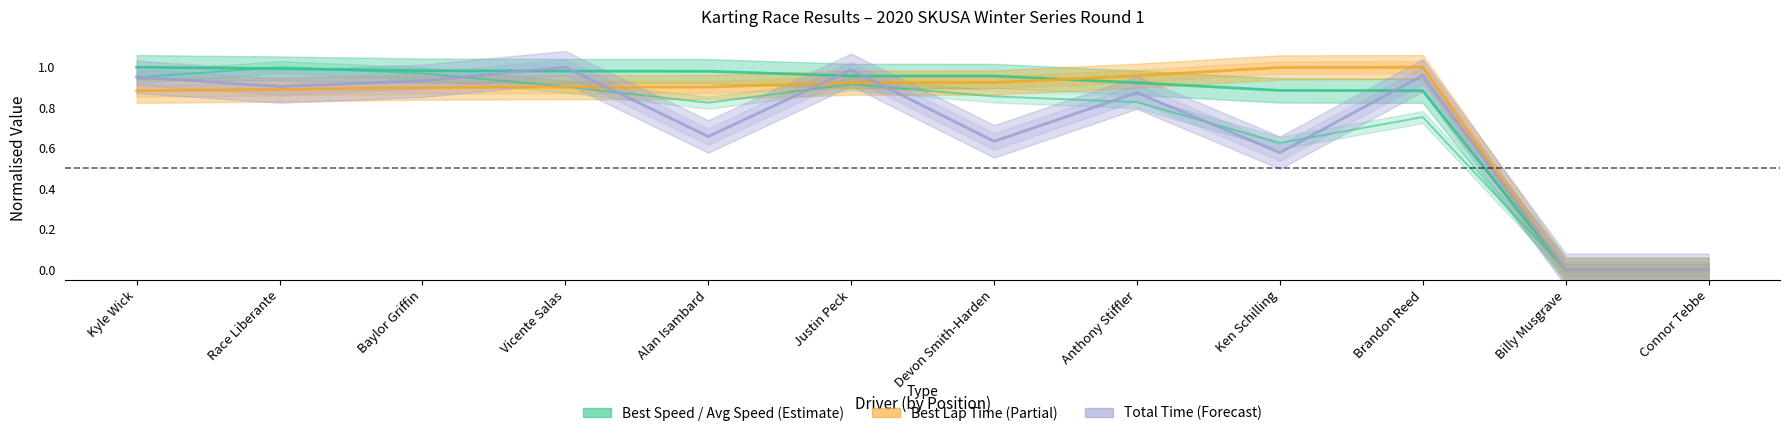

What value does the Total Time series have at Brandon Reed?

1.0